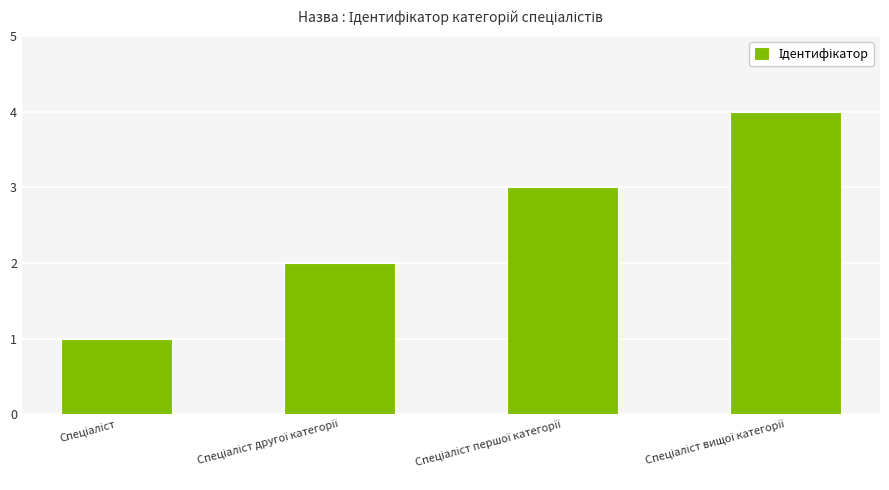

What is the difference between the maximum and second lowest values?

2